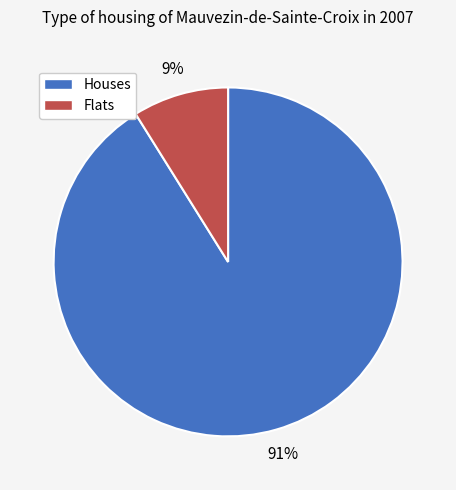

To the nearest percent, what is the difference between the largest and smallest slice percentages?

82%